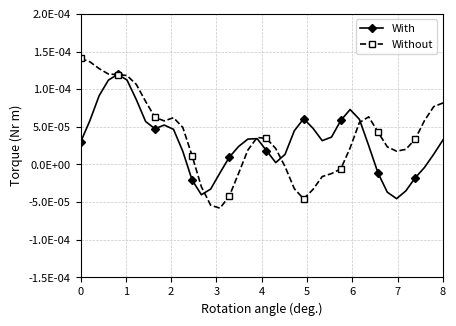

What are all the series names shown in the legend?

With, Without